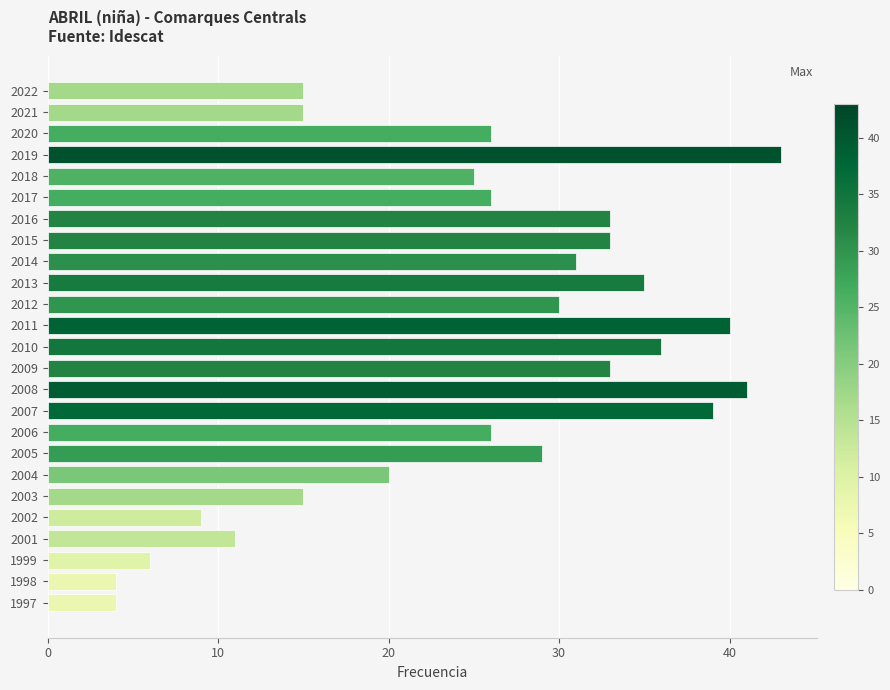

Reading bottom to top, what are all the values shown in this chart?

1997=4	1998=4	1999=6	2001=11	2002=9	2003=15	2004=20	2005=29	2006=26	2007=39	2008=41	2009=33	2010=36	2011=40	2012=30	2013=35	2014=31	2015=33	2016=33	2017=26	2018=25	2019=43	2020=26	2021=15	2022=15